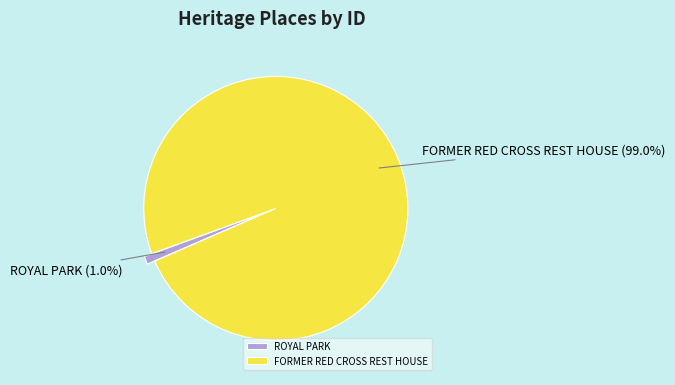

How much of the chart is everything except FORMER RED CROSS REST HOUSE?

1.0%